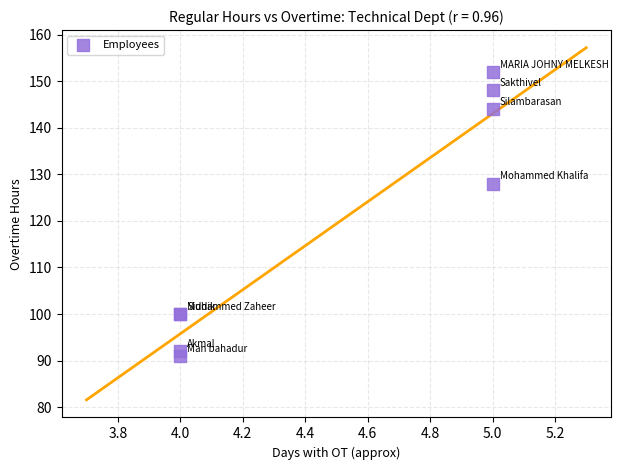

What Y value in the scatter plot is closest to 121?

128